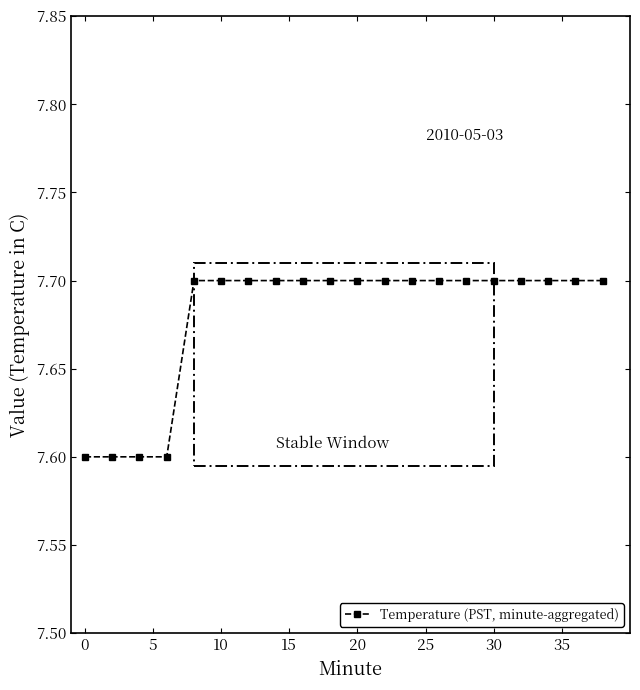

Does the chart display data point markers on the line(s)?

Yes